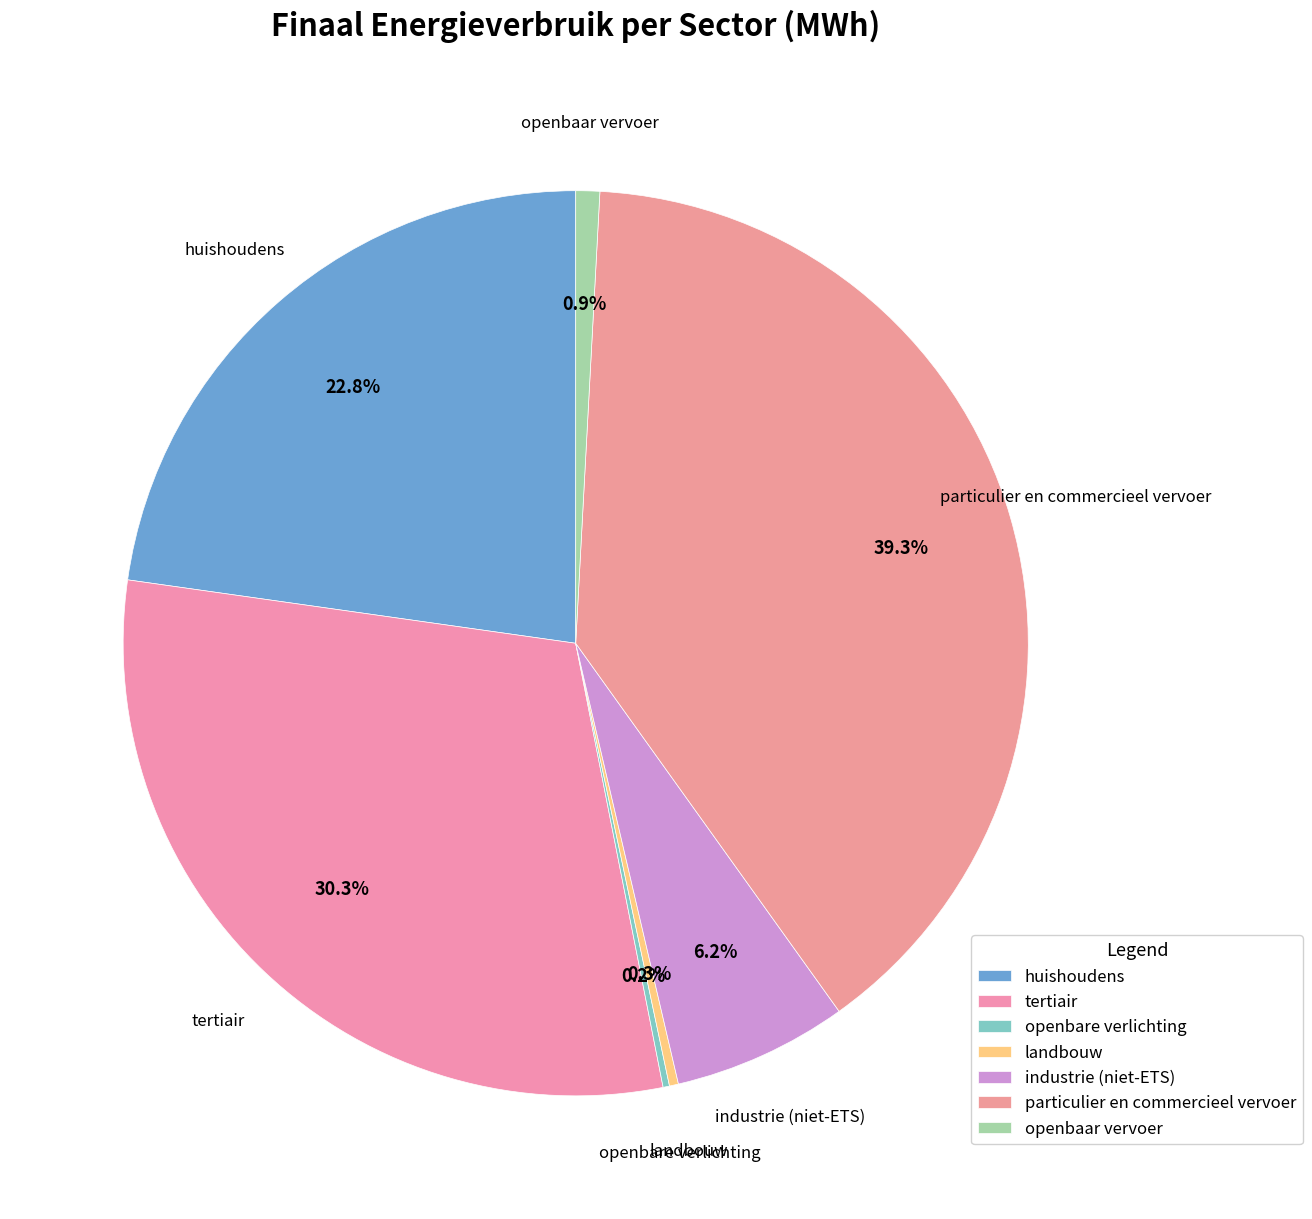

How many slices are in this pie chart?

7